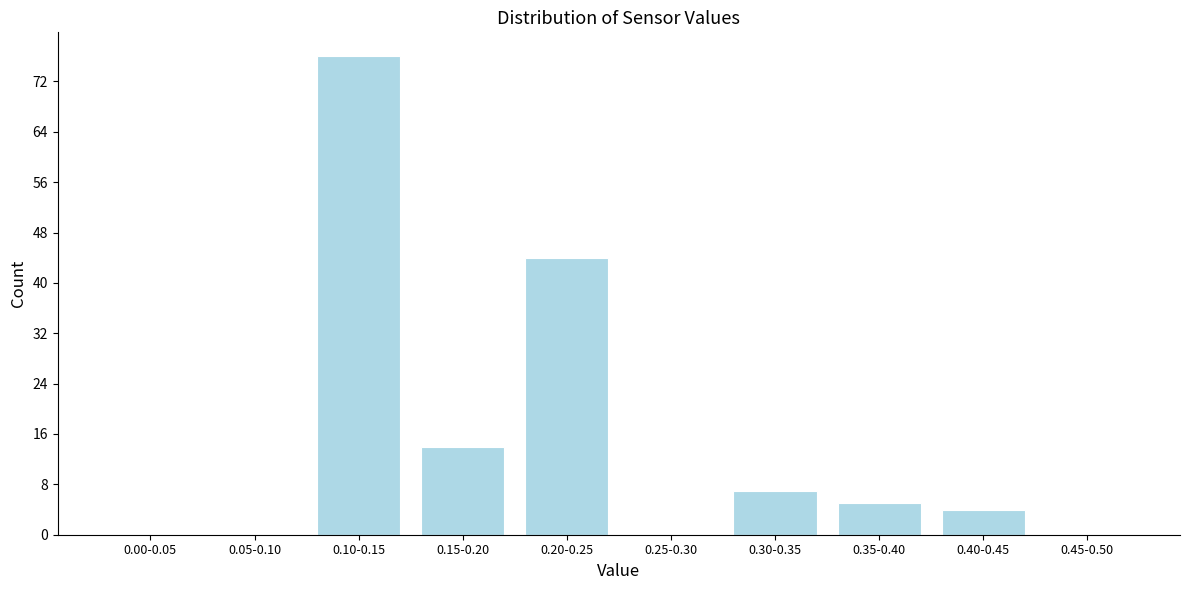

Reading left to right, list all the values displayed in this chart.

0.00-0.05=0	0.05-0.10=0	0.10-0.15=76	0.15-0.20=14	0.20-0.25=44	0.25-0.30=0	0.30-0.35=7	0.35-0.40=5	0.40-0.45=4	0.45-0.50=0